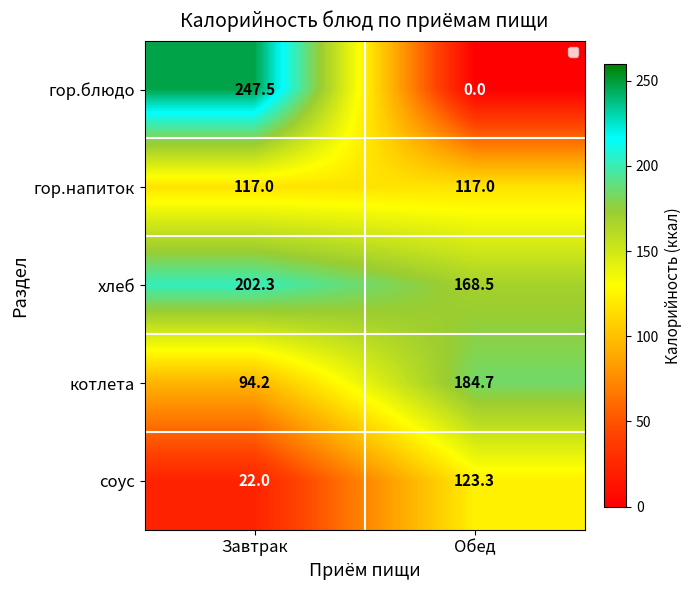

Is it true that хлеб equals 168.5 at Обед?

True